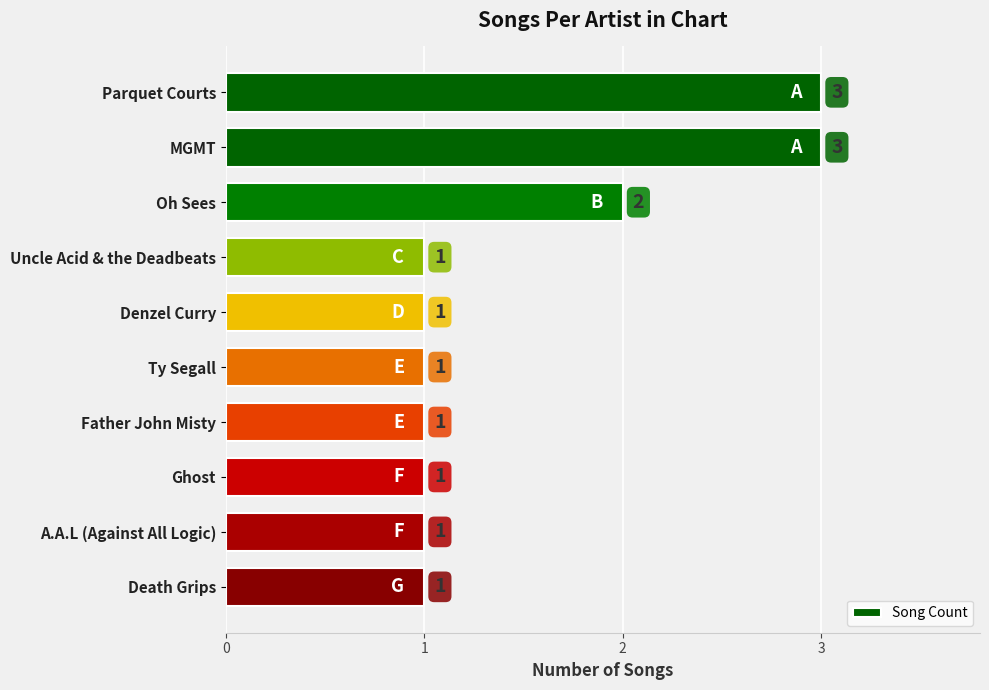

What is the average value?

2